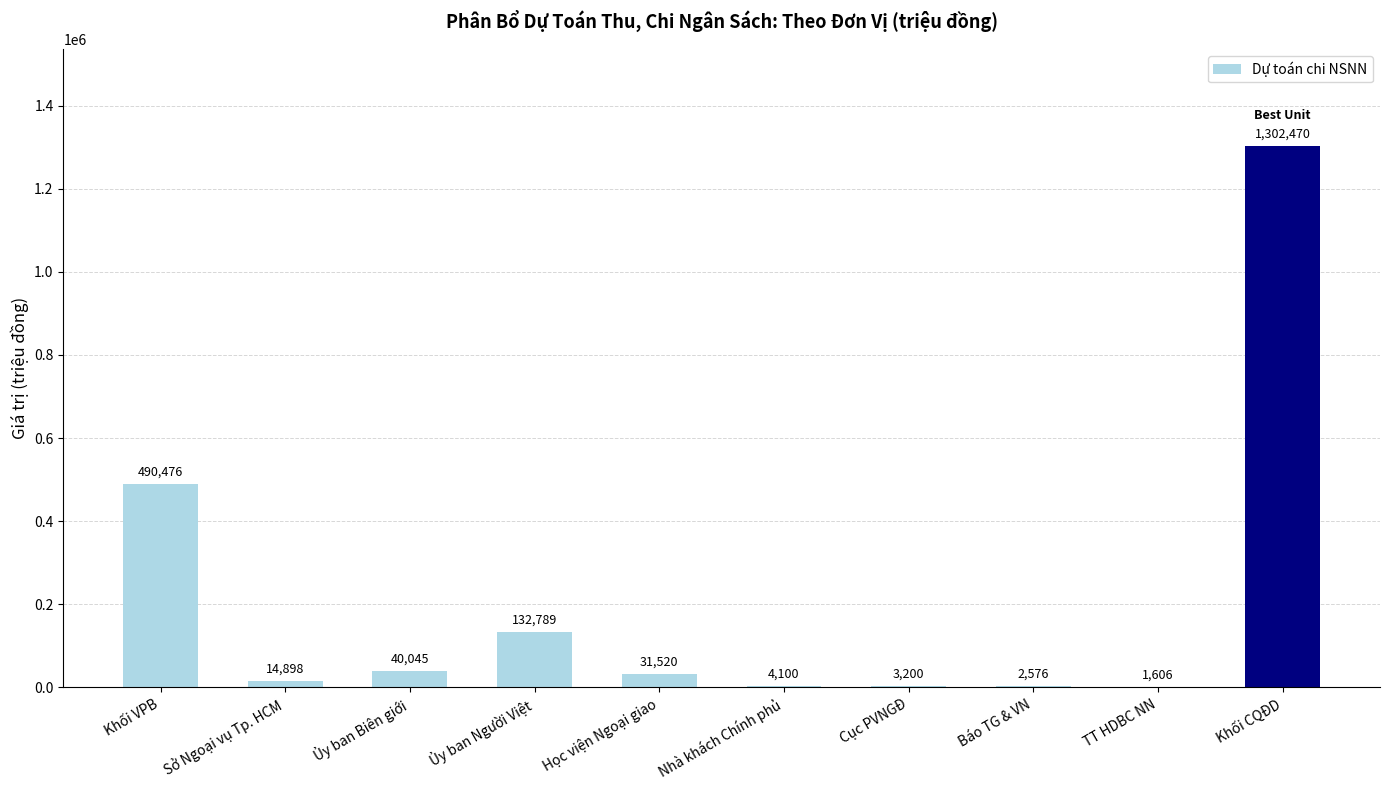

What is the maximum value shown in the chart?

1302470